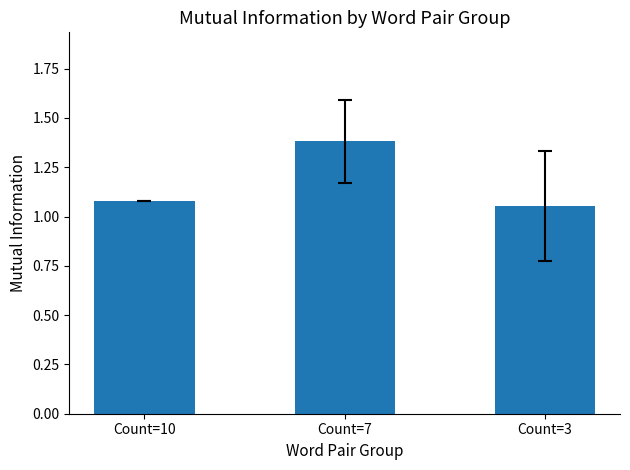

The value at Count=7 is 1.4. True or false?

True